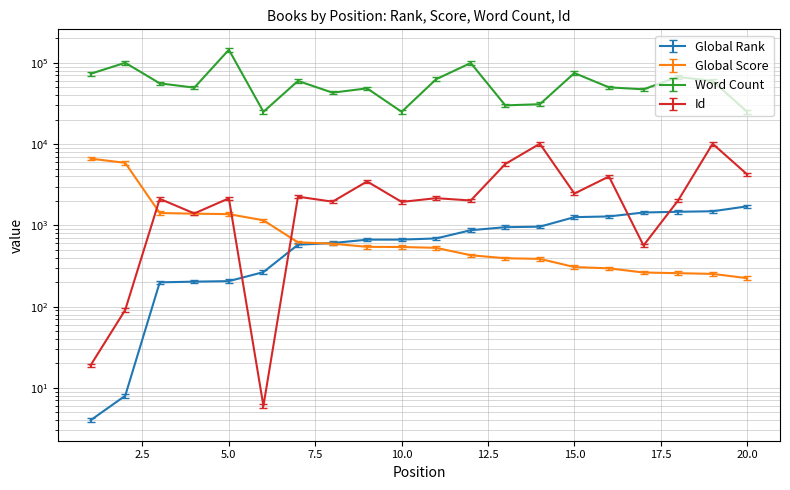

Reading right to left, list all the values displayed in this chart.

Global Rank: 20=1716	19=1492	18=1471	17=1440	16=1289	15=1263	14=964	13=950	12=872	11=691	10=668	9=667	8=606	7=578	6=266	5=206	4=203	3=199	2=8	1=4
Global Score: 20=224	19=253	18=258	17=263	16=296	15=307	14=387	13=394	12=429	11=529	10=542	9=544	8=596	7=618	6=1155	5=1376	4=1393	3=1420	2=5887	1=6628
Word Count: 20=25000	19=59965	18=67222	17=47290	16=50000	15=75000	14=31000	13=30000	12=99750	11=63000	10=25000	9=48597	8=43000	7=60000	6=25000	5=145092	4=49565	3=56000	2=100388	1=73440
Id: 20=4241	19=10115	18=2021	17=566	16=3996	15=2466	14=10114	13=5698	12=2024	11=2163	10=1944	9=3474	8=1958	7=2256	6=6	5=2153	4=1402	3=2123	2=91	1=19